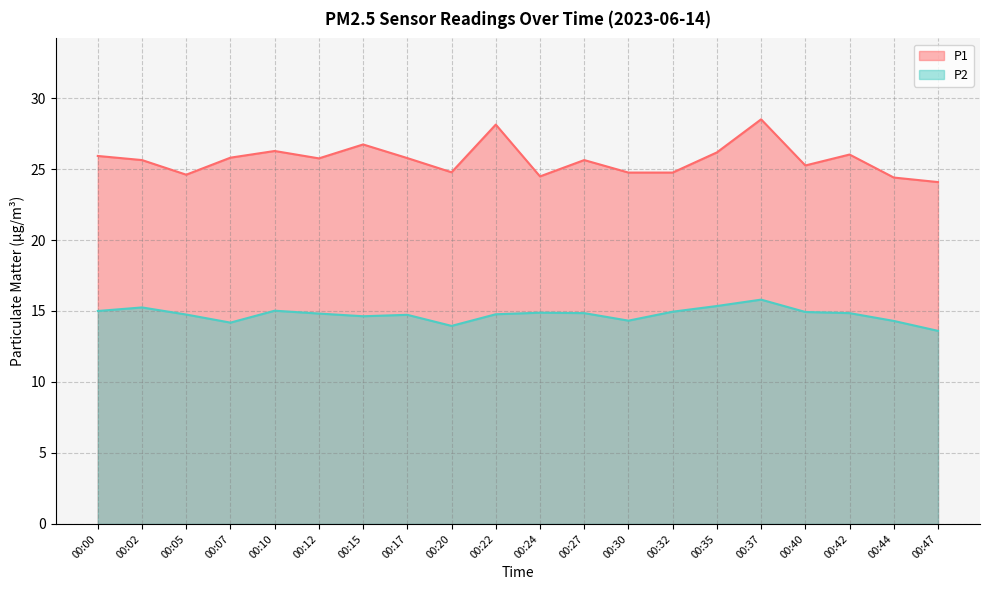

True or false: P1 and P2 cross at least once.

False